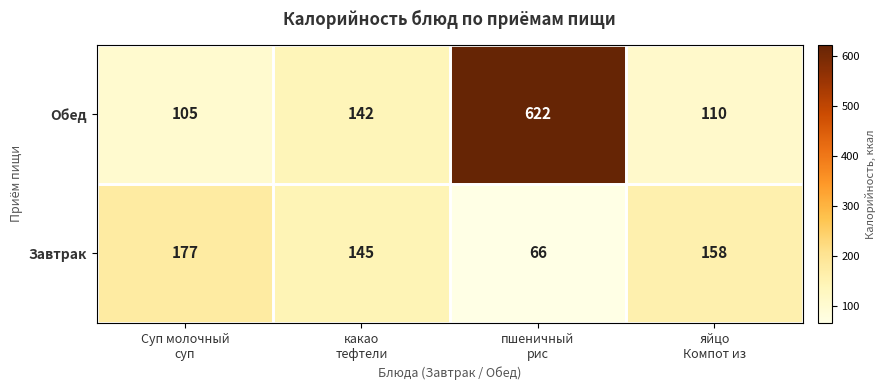

Rank the series by their average value, from lowest to highest.

Завтрак, Обед